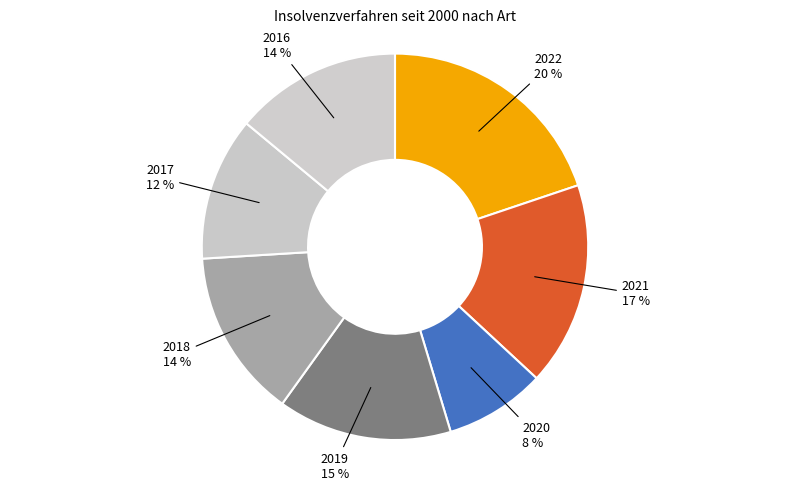

To the nearest percent, what is the combined percentage of 2018 and 2021?

31%